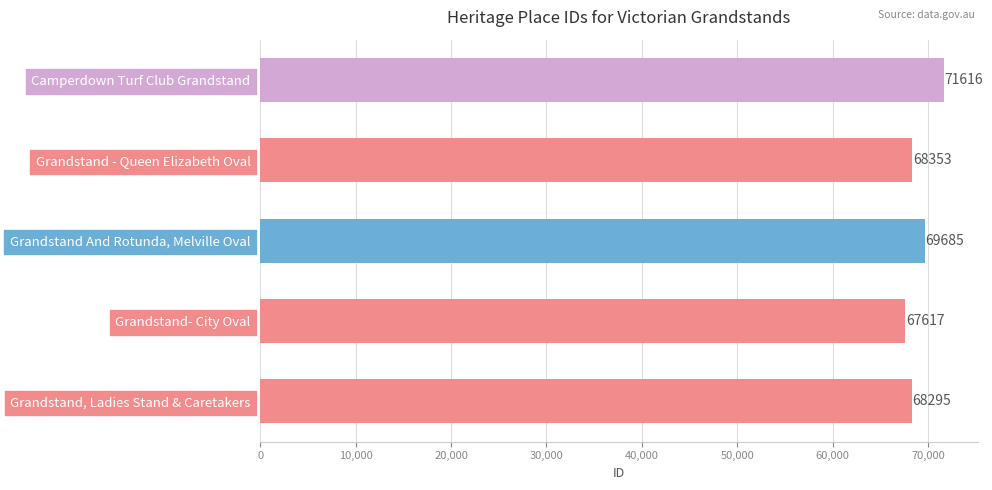

Between Grandstand, Ladies Stand & Caretakers and Camperdown Turf Club Grandstand, which is larger?

Camperdown Turf Club Grandstand